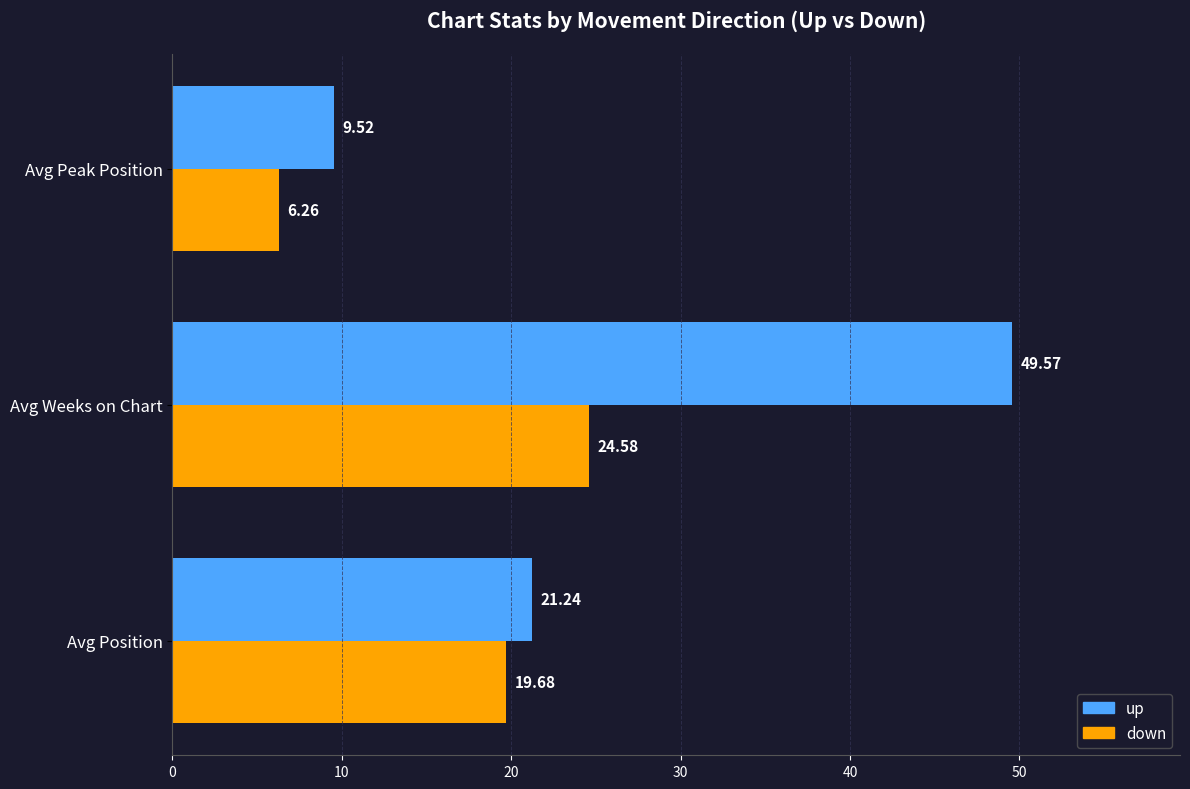

What is the sum of the up values at Avg Peak Position and Avg Weeks on Chart?

59.1